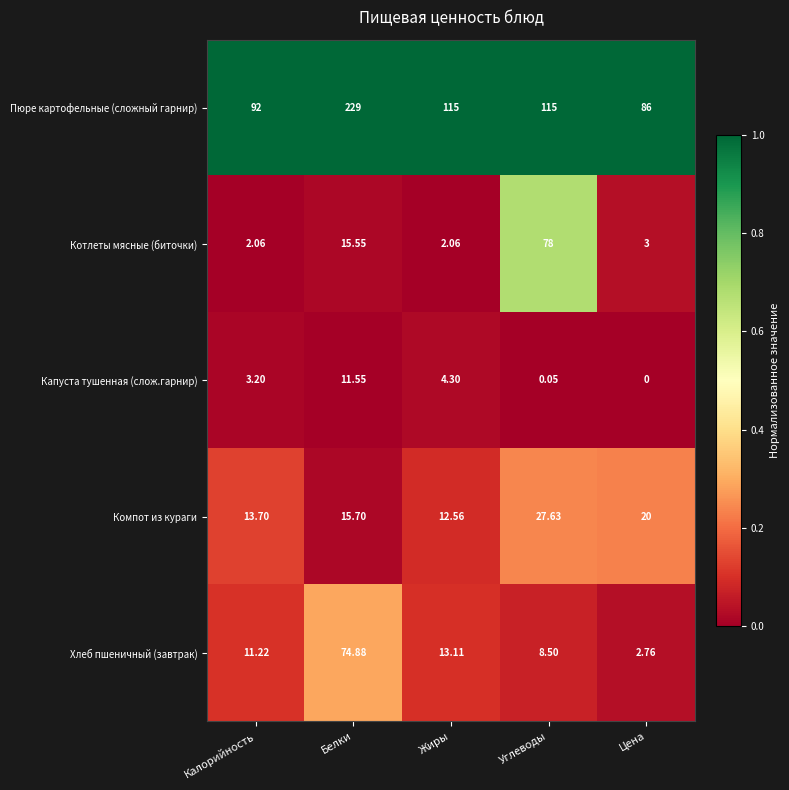

At which category does the chart reach its peak across all series?

Белки